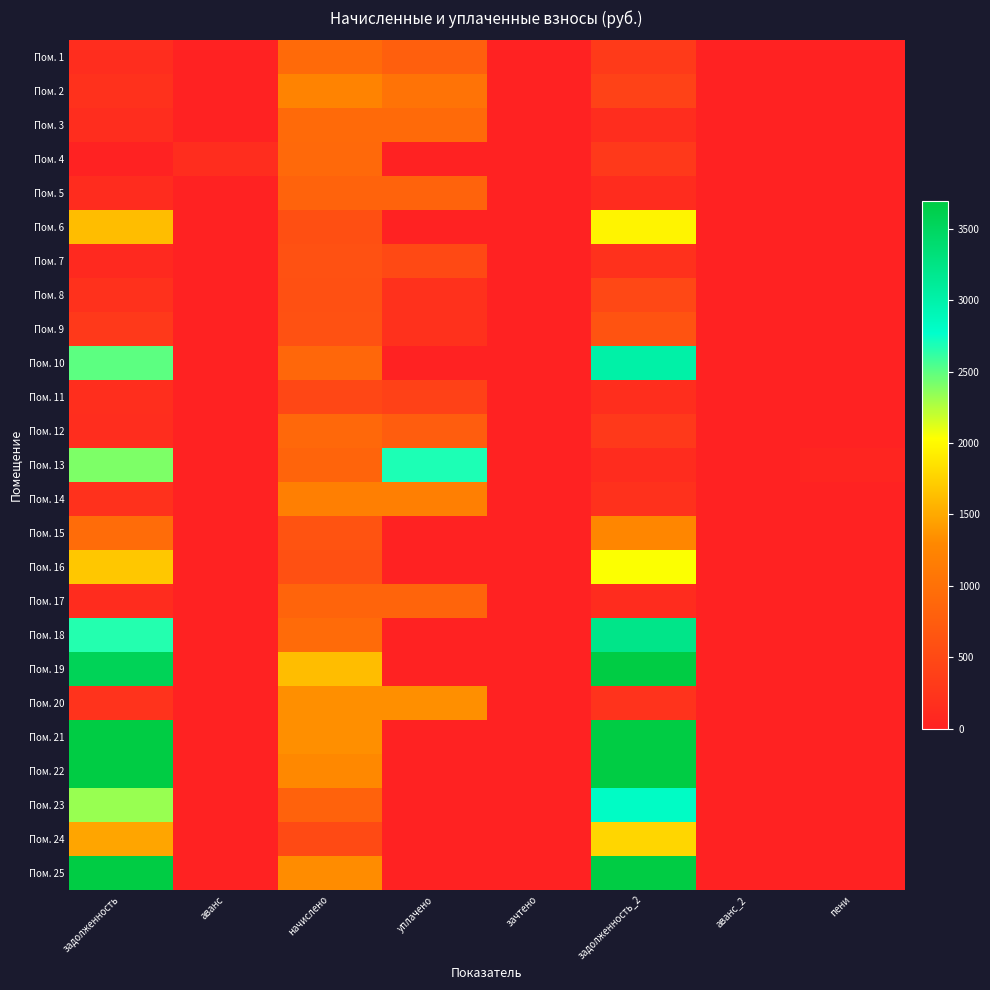

Rank the series at аванс from lowest to highest value.

Пом. 1, Пом. 2, Пом. 3, Пом. 5, Пом. 6, Пом. 7, Пом. 8, Пом. 9, Пом. 10, Пом. 11, Пом. 12, Пом. 13, Пом. 14, Пом. 15, Пом. 16, Пом. 17, Пом. 18, Пом. 19, Пом. 20, Пом. 21, Пом. 22, Пом. 23, Пом. 24, Пом. 25, Пом. 4